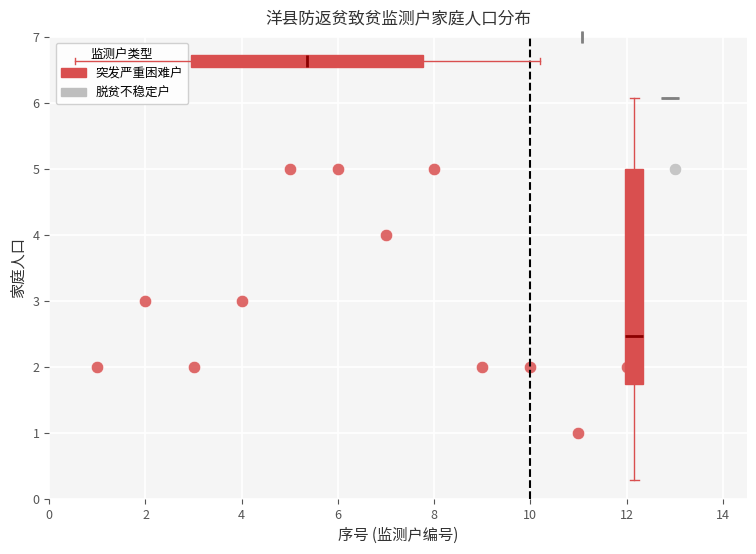

What are all the series names shown in the legend?

突发严重困难户, 脱贫不稳定户